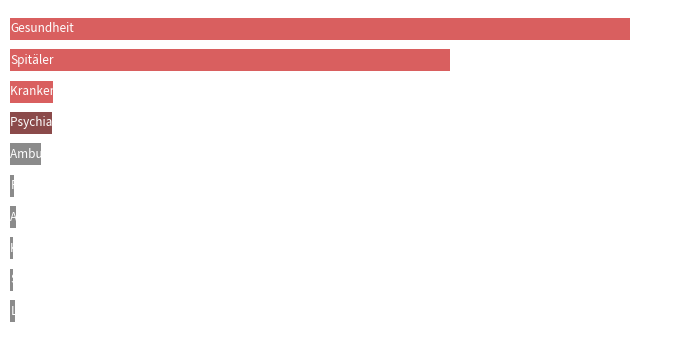

What is the smallest value displayed?

51806.3